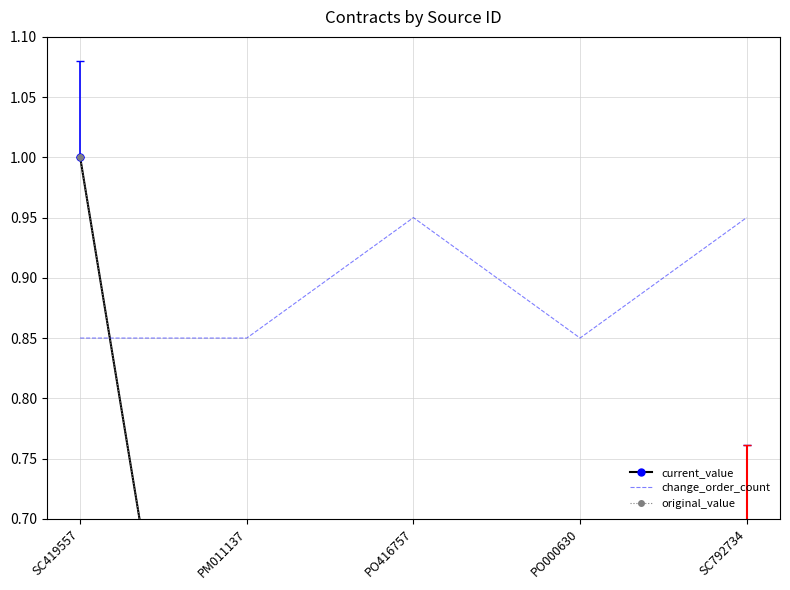

Where do original_value and change_order_count first cross each other?

SC419557 and PM011137